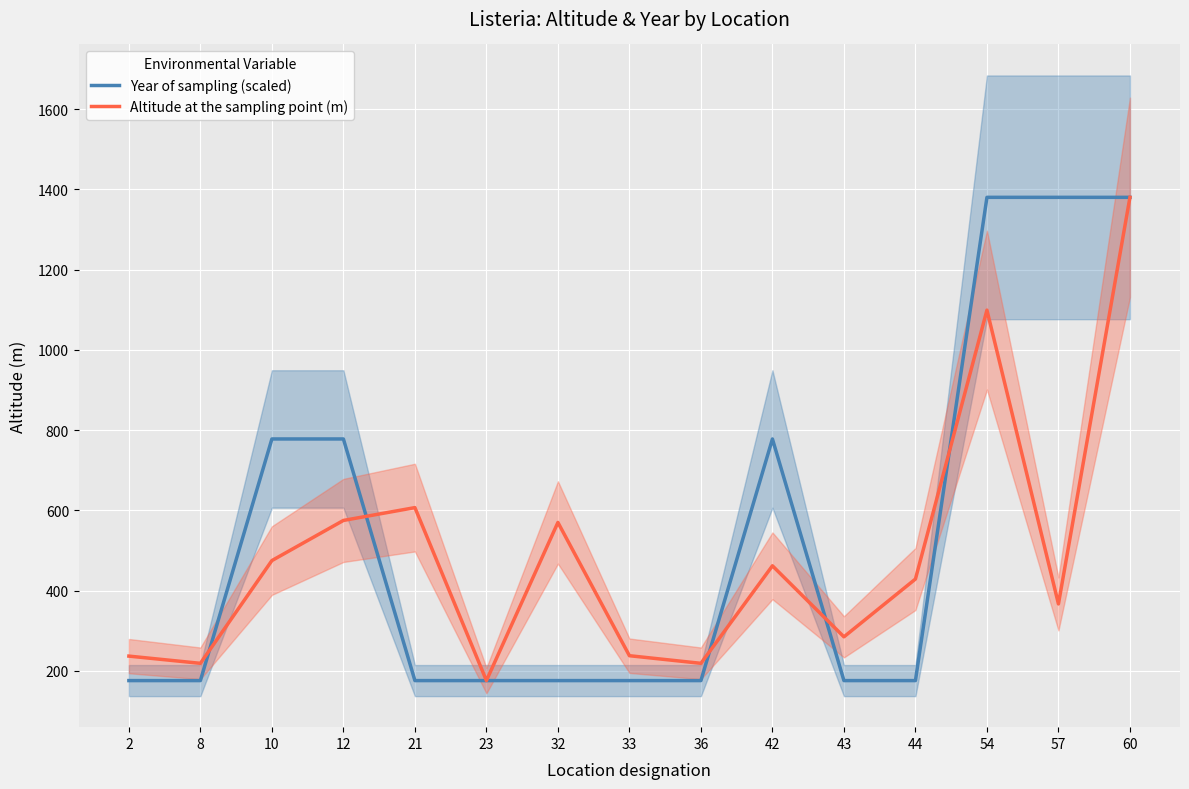

Reading left to right, what are all the values shown in this chart?

Year of sampling (scaled): 2=176	8=176	10=778	12=778	21=176	23=176	32=176	33=176	36=176	42=778	43=176	44=176	54=1380	57=1380	60=1380
Altitude at the sampling point (m): 2=237	8=219	10=475	12=575	21=607	23=176	32=570	33=238	36=219	42=462	43=285	44=429	54=1099	57=367	60=1380